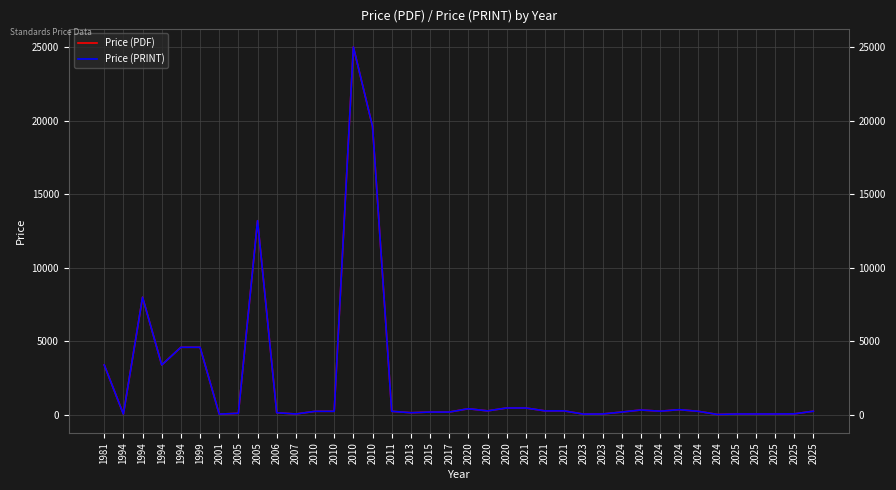

In Price (PDF), how many points are higher than both neighbors (excluding endpoints)?

6